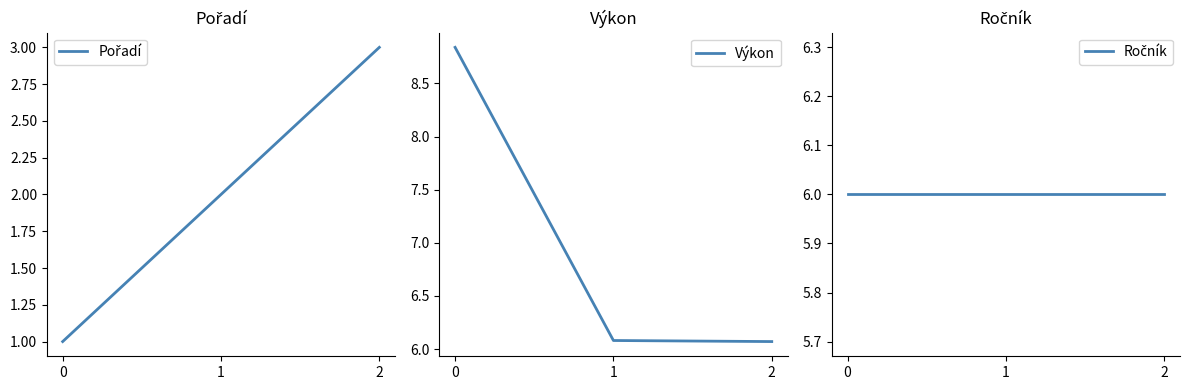

At how many categories does at least one series exceed 5?

3